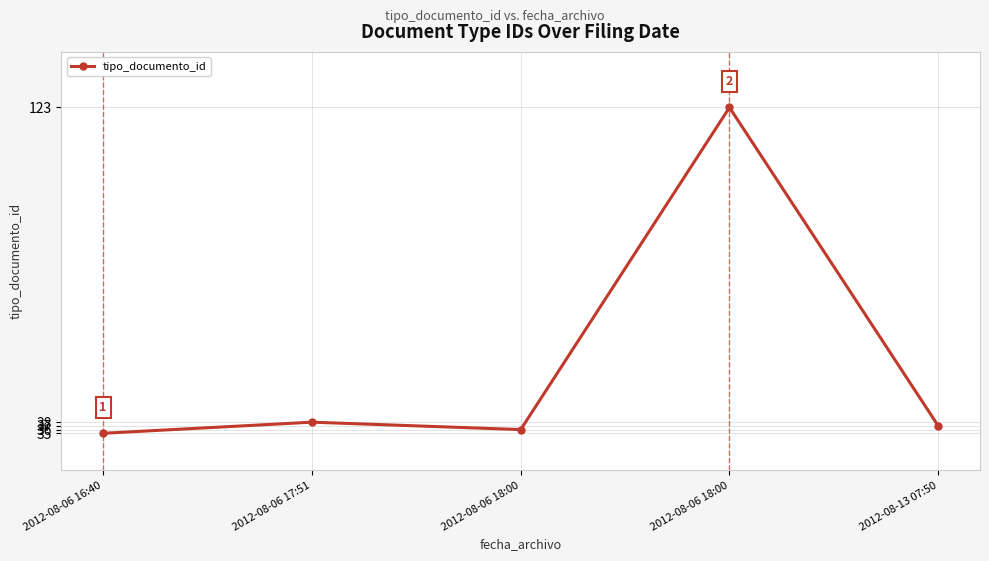

Is this an area chart (filled region under the line)?

No